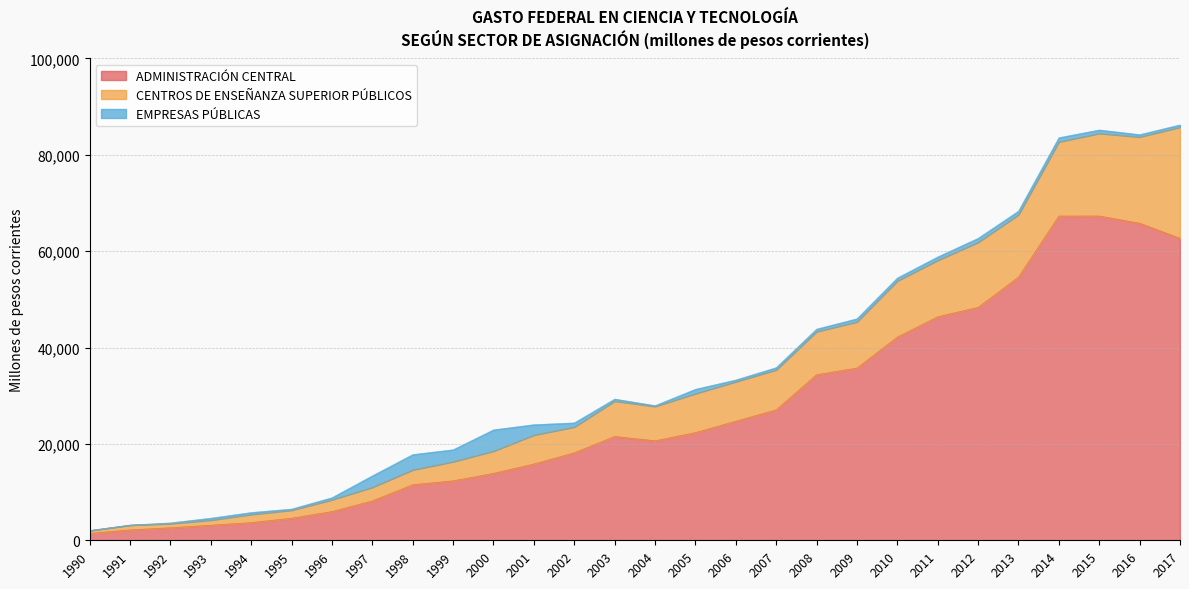

What is the approximate value of ADMINISTRACIÓN CENTRAL at 2010?

42173.8